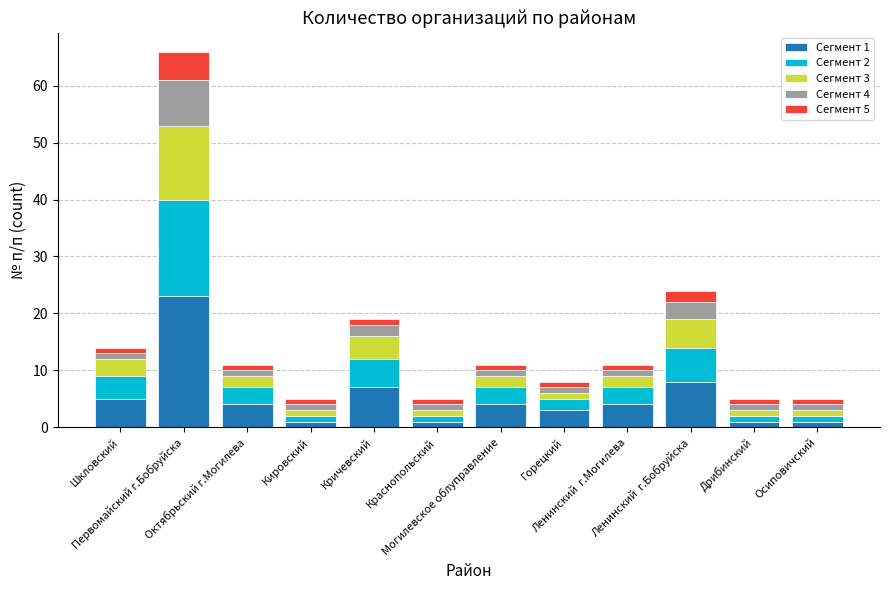

Are the bars grouped side by side (vs. stacked)?

No